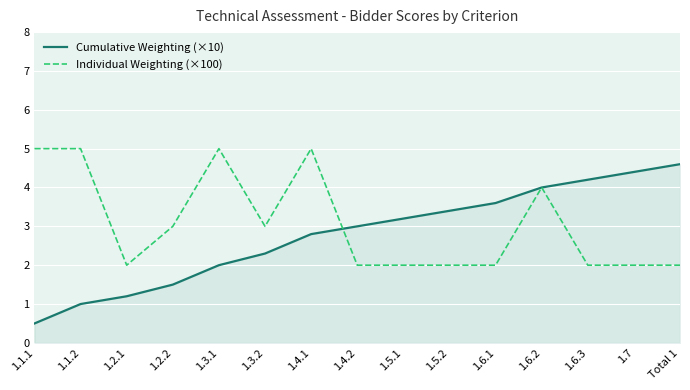

Where do Cumulative Weighting (×10) and Individual Weighting (×100) first cross each other?

1.4.1 and 1.4.2